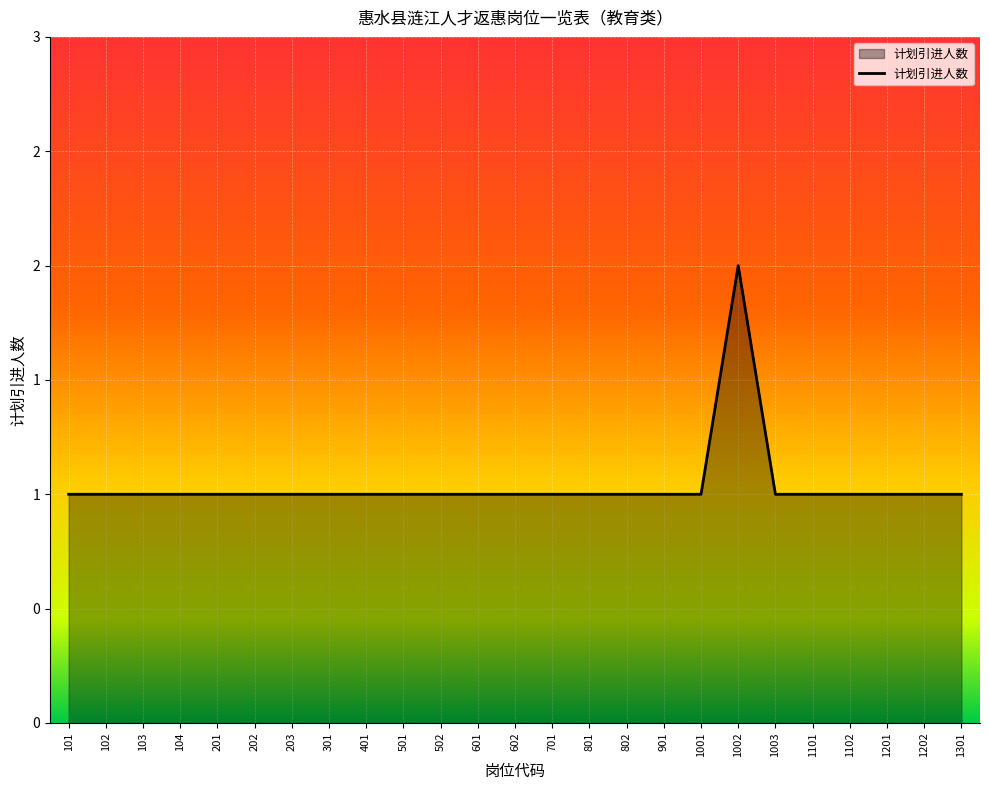

List the labels in order of value, smallest first.

101, 102, 103, 104, 201, 202, 203, 301, 401, 501, 502, 601, 602, 701, 801, 802, 901, 1001, 1003, 1101, 1102, 1201, 1202, 1301, 1002